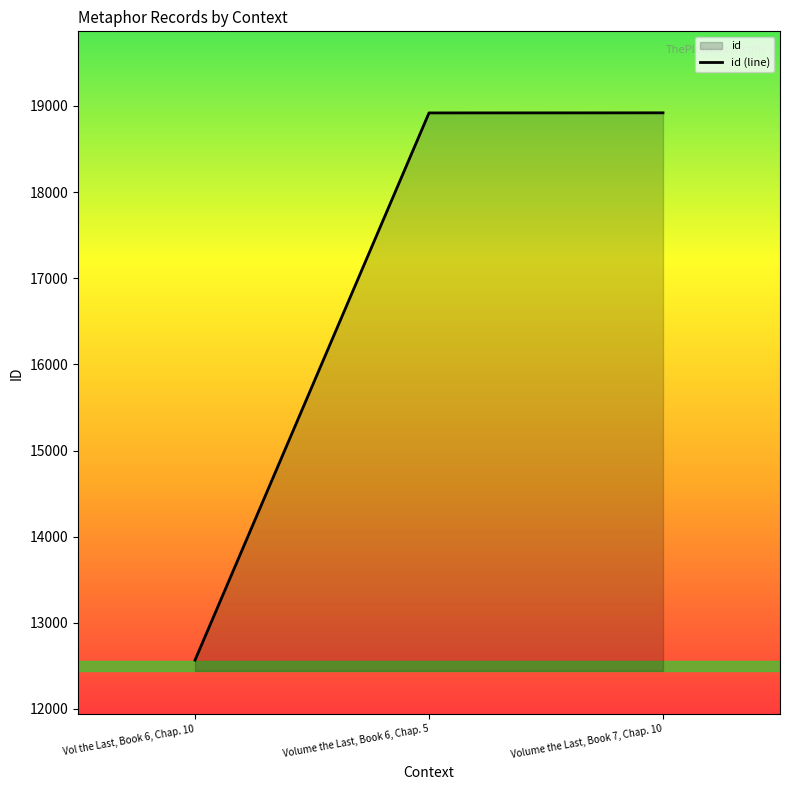

Reading left to right, list all the values displayed in this chart.

12567	18919	18920